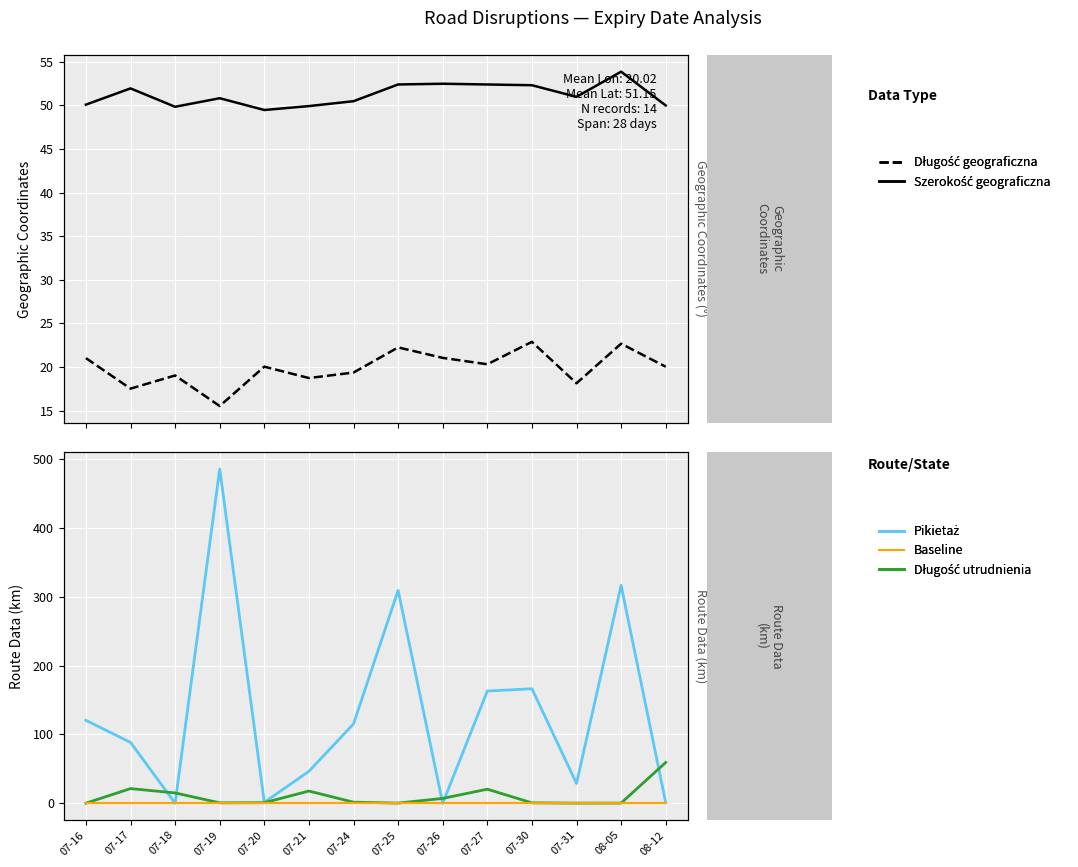

What is the label of the 2nd point from the left?

07-17